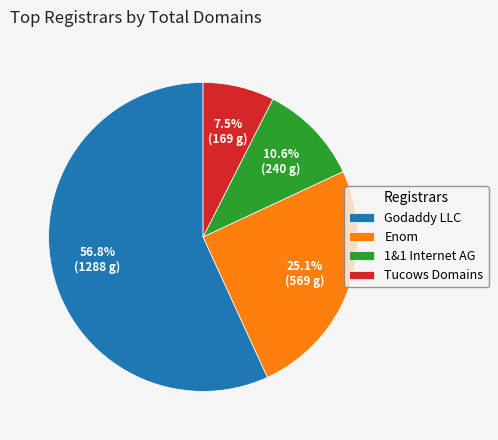

Is it true that Enom is 7% of the pie?

False